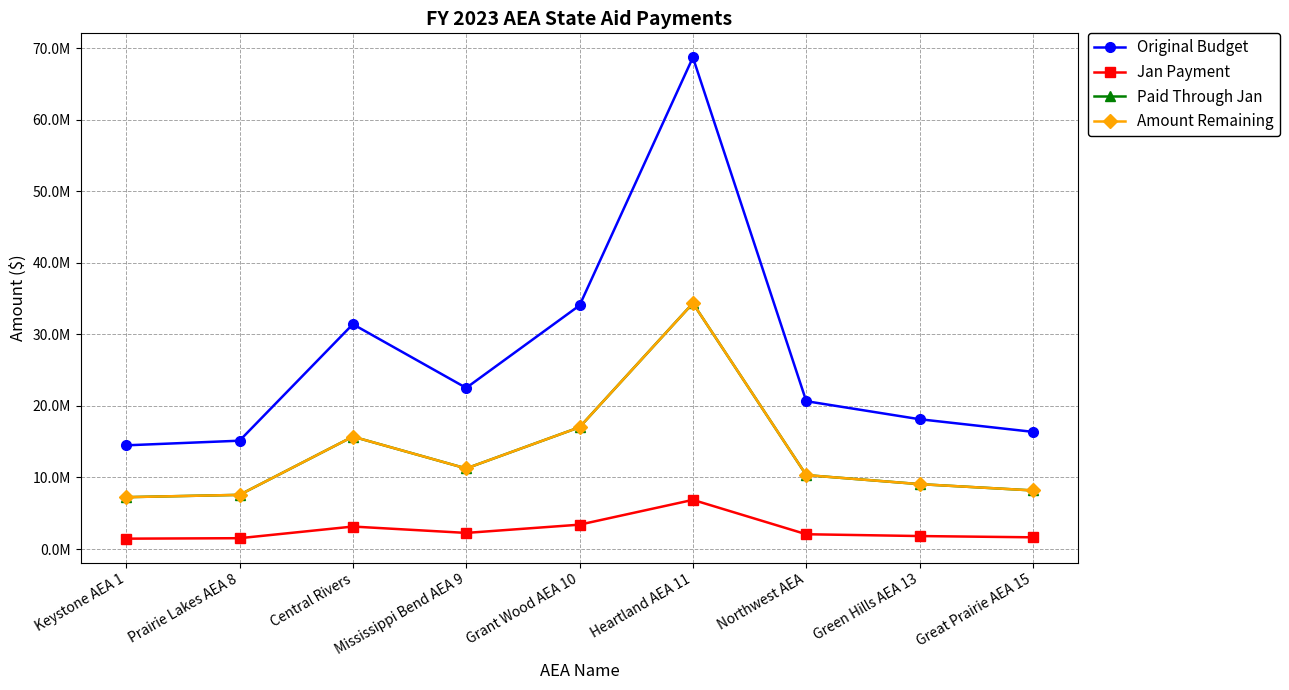

What is the approximate value of Jan Payment at Mississippi Bend AEA 9, to the nearest 10?

2251610